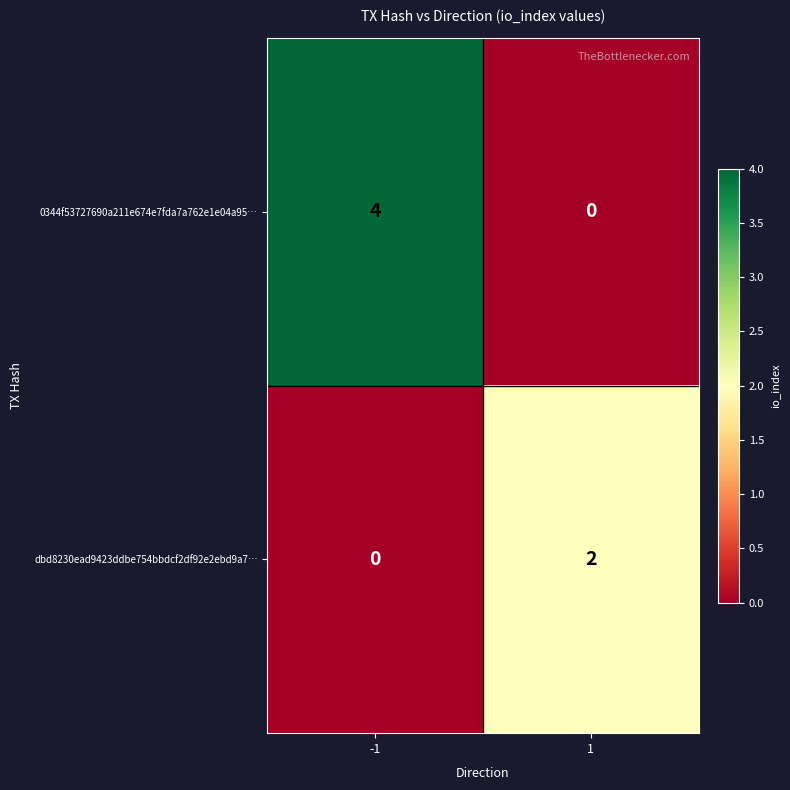

List the series in order of their peak value, lowest first.

dbd8230ead9423ddbe754bbdcf2df92e2ebd9a7…, 0344f53727690a211e674e7fda7a762e1e04a95…